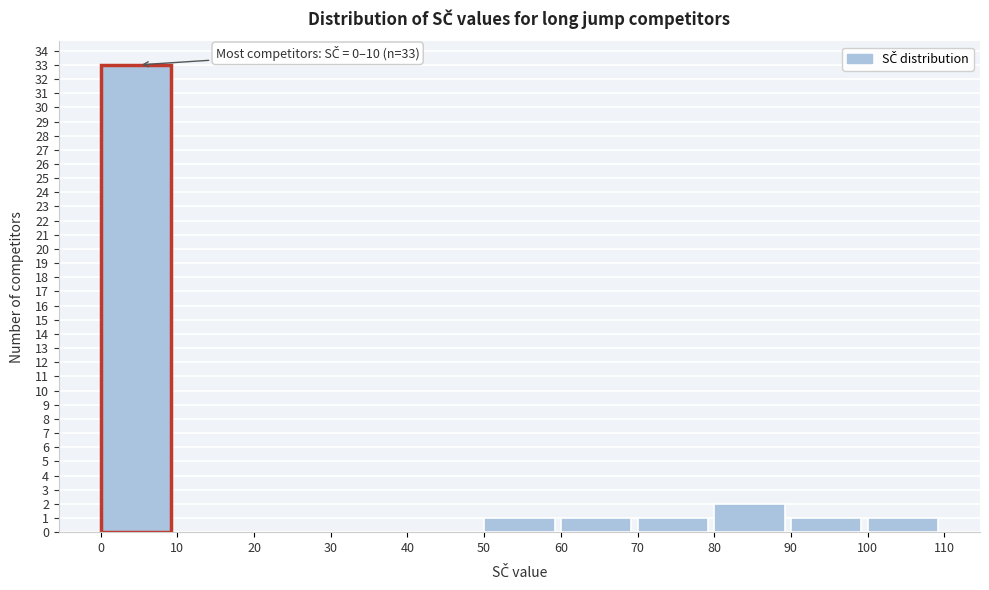

Over which range of the x-axis is the bar tallest?

0 to 10